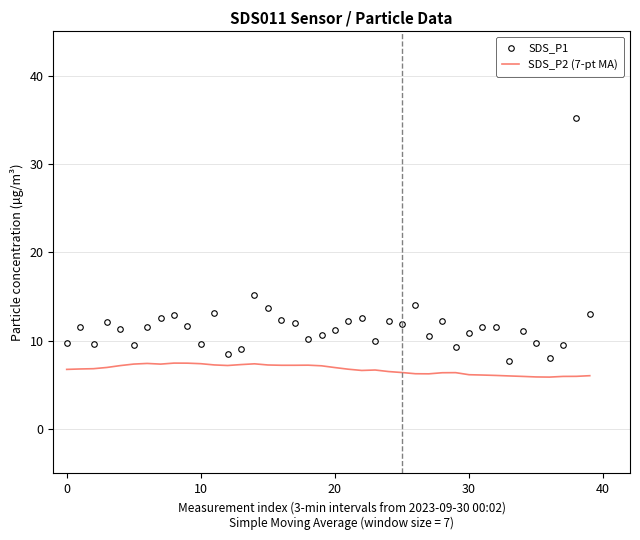

What is the average value of the SDS_P2 (7-pt MA) series?

6.7